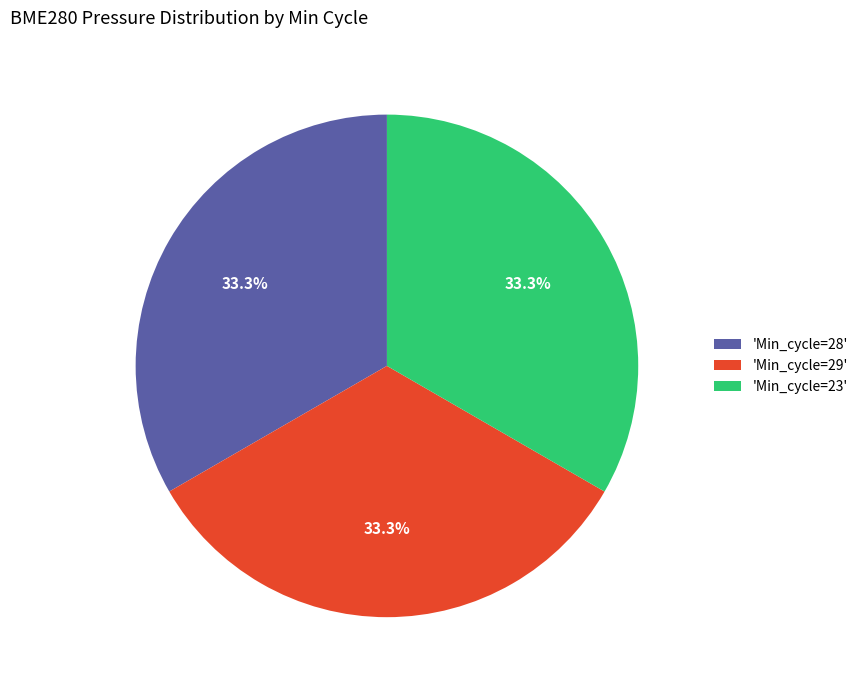

What is the ratio of the value at 'Min_cycle=23' to the value at 'Min_cycle=28'?

1.0